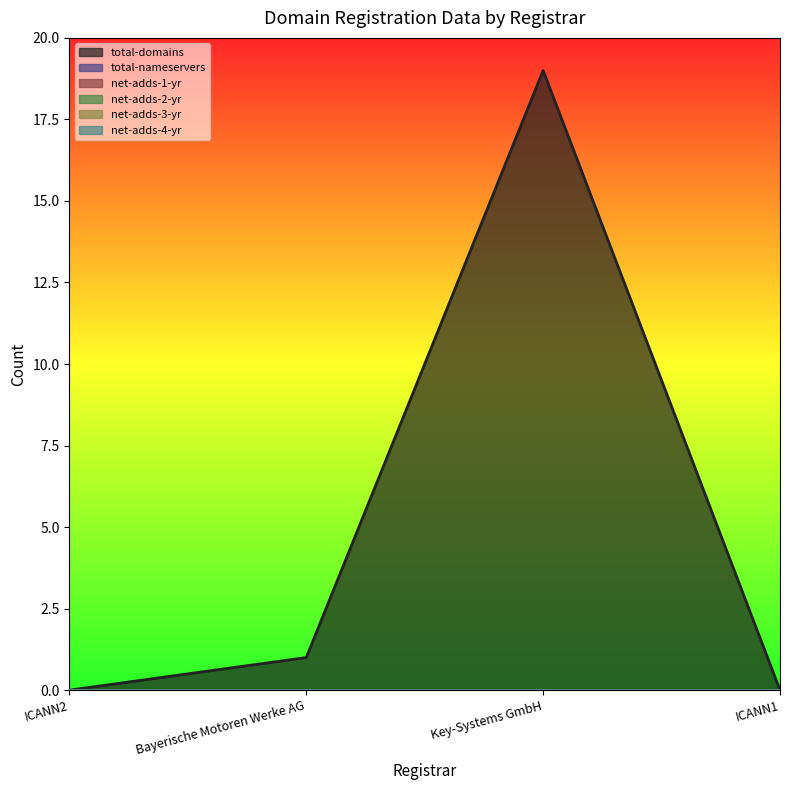

Reading left to right, what are all the values shown in this chart?

total-domains: ICANN2=0	Bayerische Motoren Werke AG=1	Key-Systems GmbH=19	ICANN1=0
total-nameservers: ICANN2=0	Bayerische Motoren Werke AG=0	Key-Systems GmbH=0	ICANN1=0
net-adds-1-yr: ICANN2=0	Bayerische Motoren Werke AG=0	Key-Systems GmbH=0	ICANN1=0
net-adds-2-yr: ICANN2=0	Bayerische Motoren Werke AG=0	Key-Systems GmbH=0	ICANN1=0
net-adds-3-yr: ICANN2=0	Bayerische Motoren Werke AG=0	Key-Systems GmbH=0	ICANN1=0
net-adds-4-yr: ICANN2=0	Bayerische Motoren Werke AG=0	Key-Systems GmbH=0	ICANN1=0